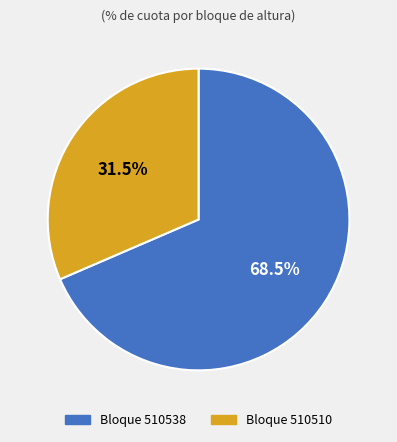

Is there any slice that represents more than half of the pie?

Yes